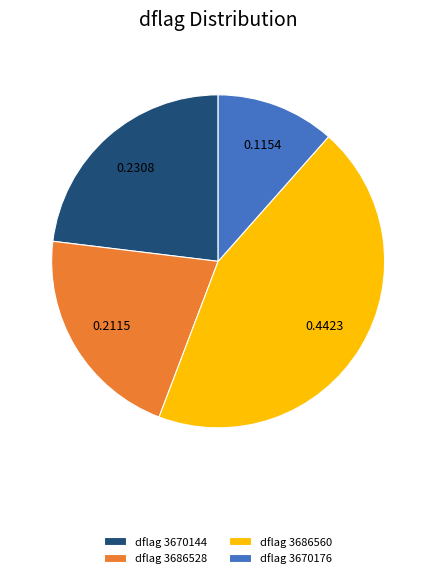

Do dflag 3670176 and dflag 3686528 together represent more than half of the pie?

No